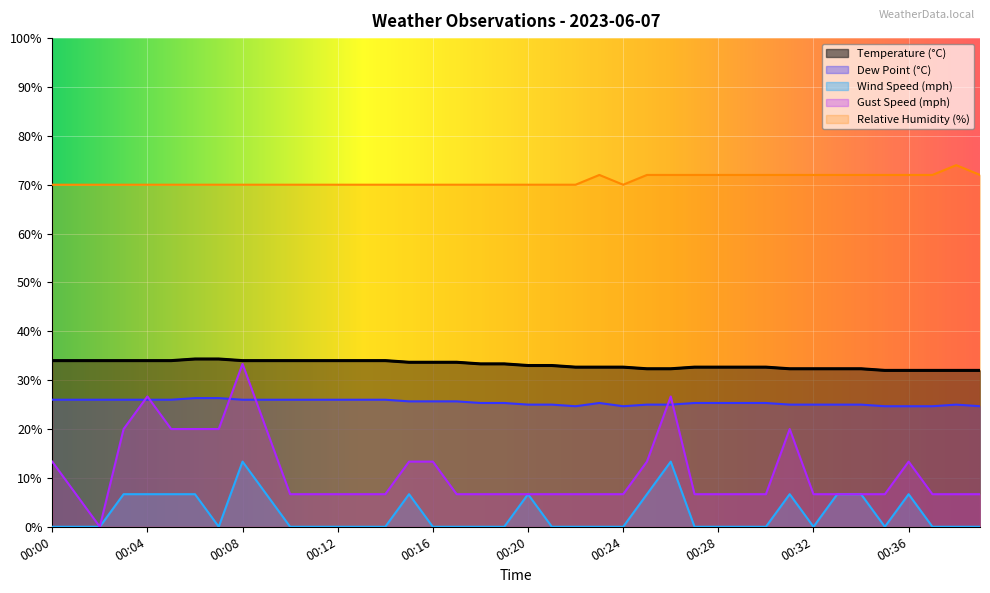

At which category does the chart reach its minimum across all series?

00:00